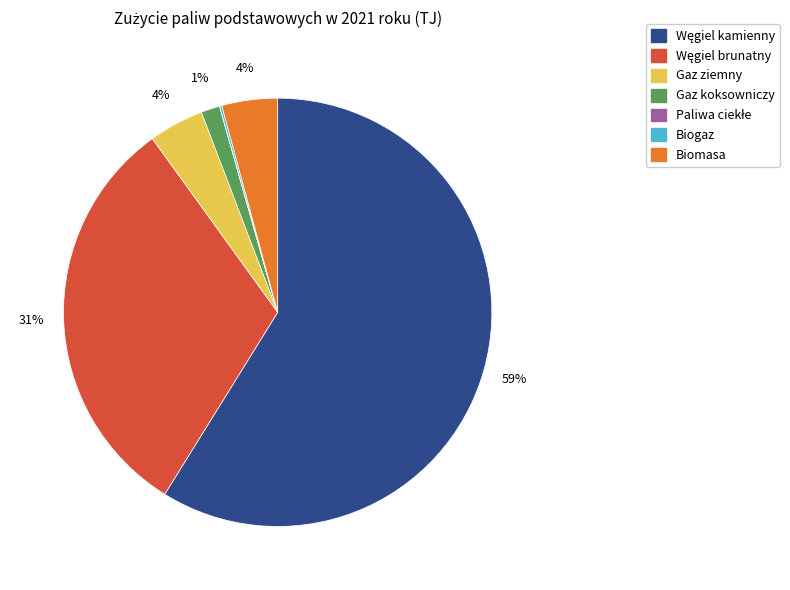

To the nearest percent, what is the average slice percentage?

14%